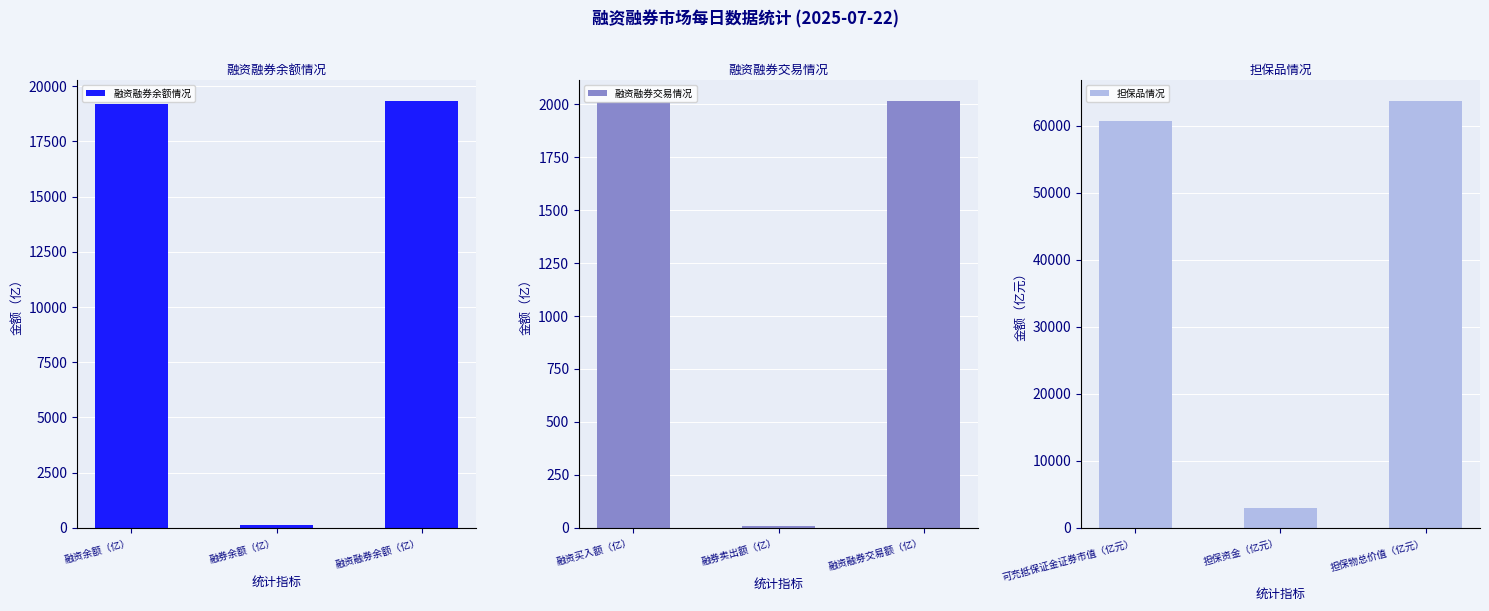

At how many categories does at least one series exceed 7675?

2